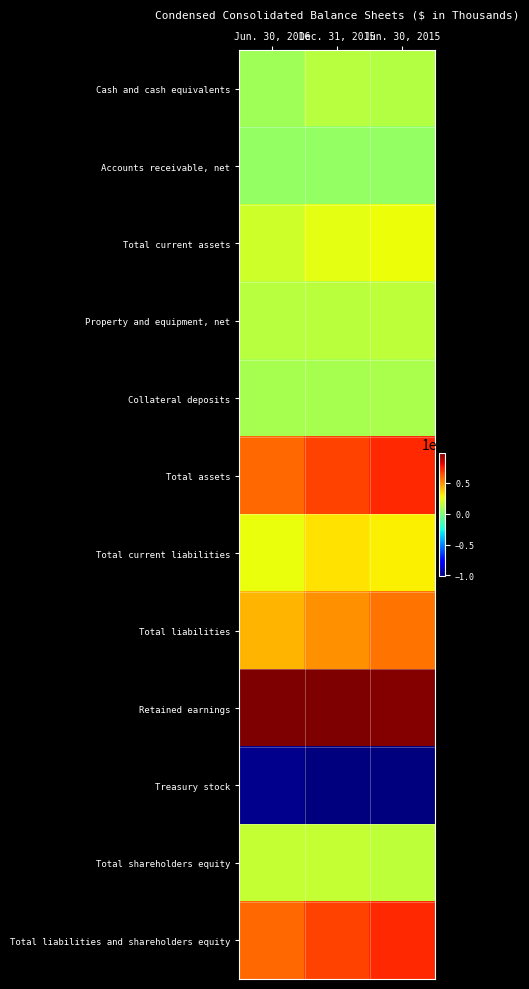

What is the total value across all series at Dec. 31, 2015?

2958171